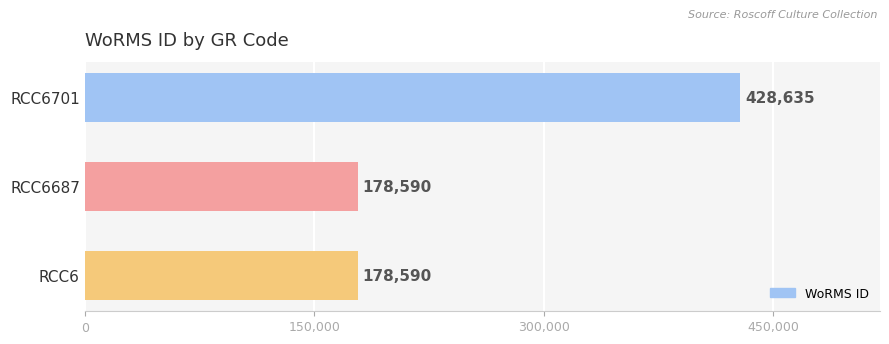

What is the sum of all values?

785815